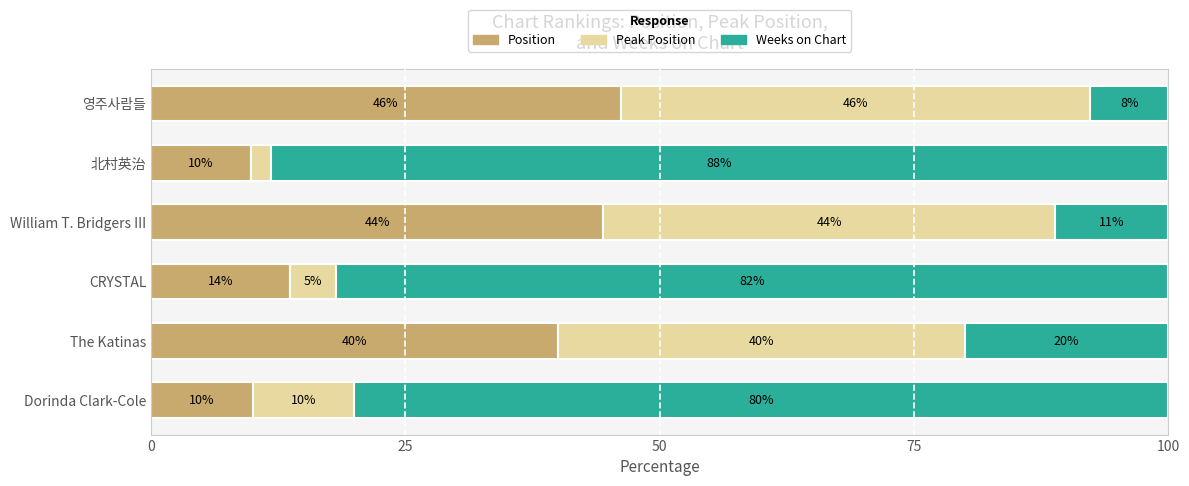

What is the maximum value for Position?

46.2